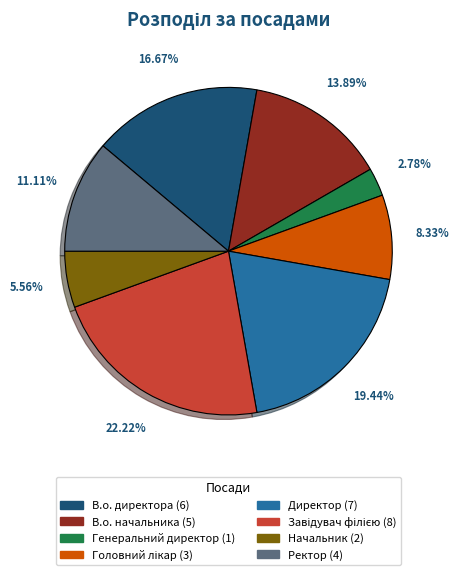

Approximately how many times larger is the value at В.о. директора compared to В.о. начальника?

1.2